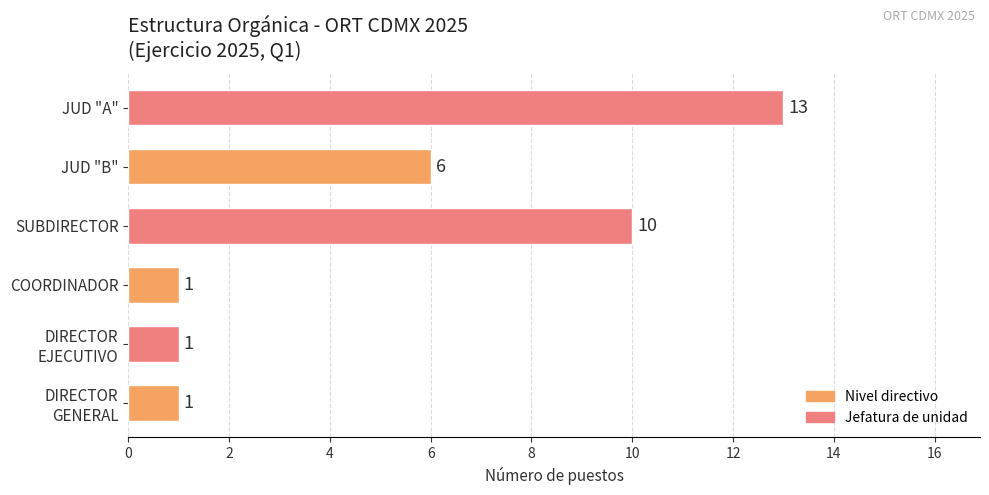

What is the average value?

5